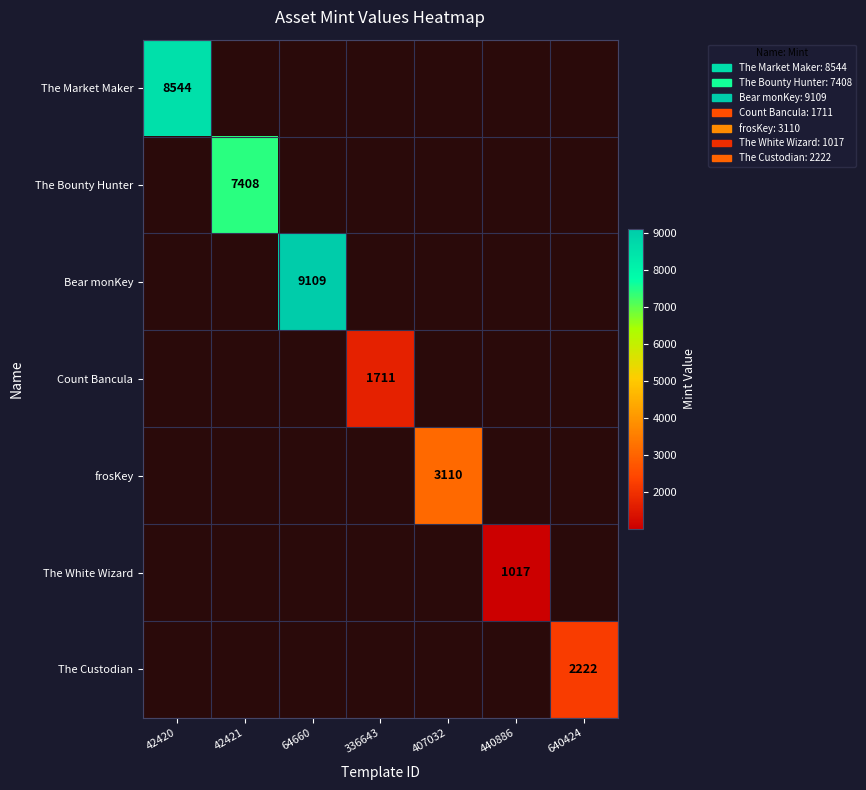

The The Custodian series shows 2222 at 640424. True or false?

True